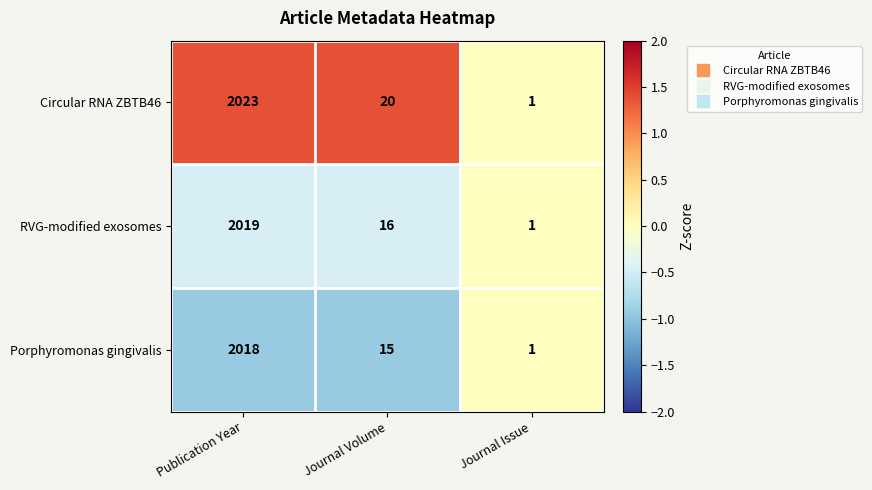

The Circular RNA ZBTB46 series shows 1 at Journal Issue. True or false?

True